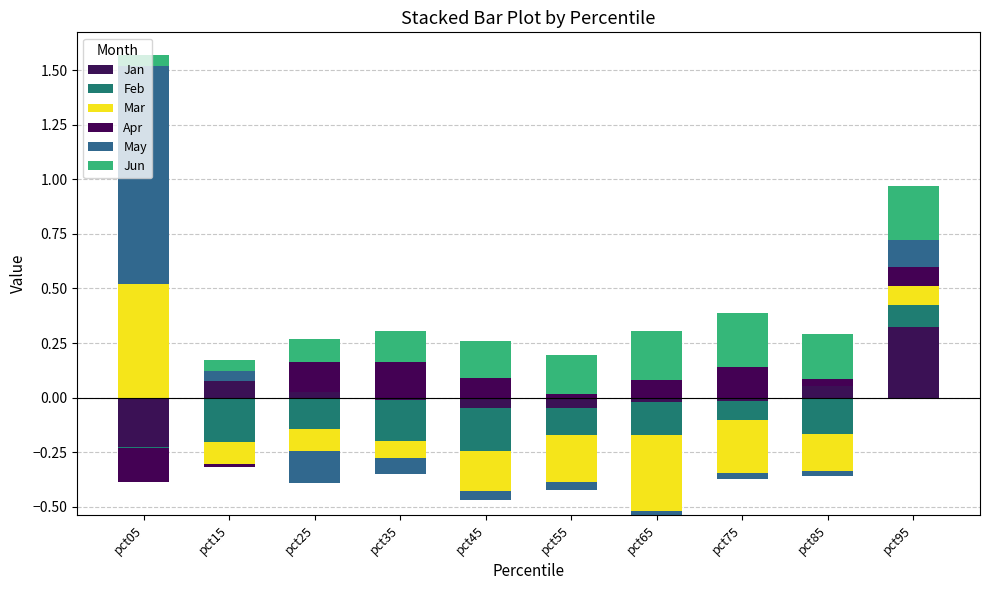

The May series shows 0.6 at pct65. True or false?

False